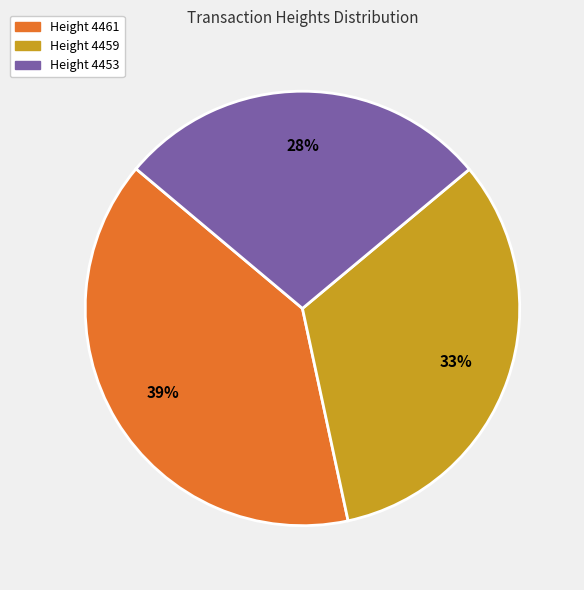

To the nearest percent, what is the average slice percentage?

33%